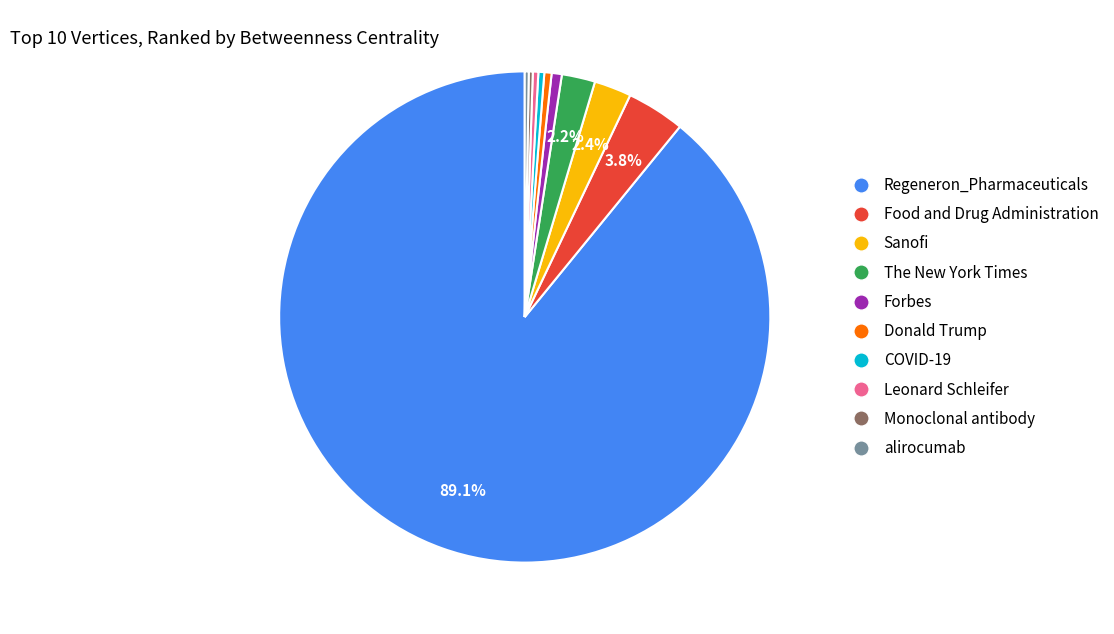

What is the ratio of the value at The New York Times to the value at Leonard Schleifer?

6.1